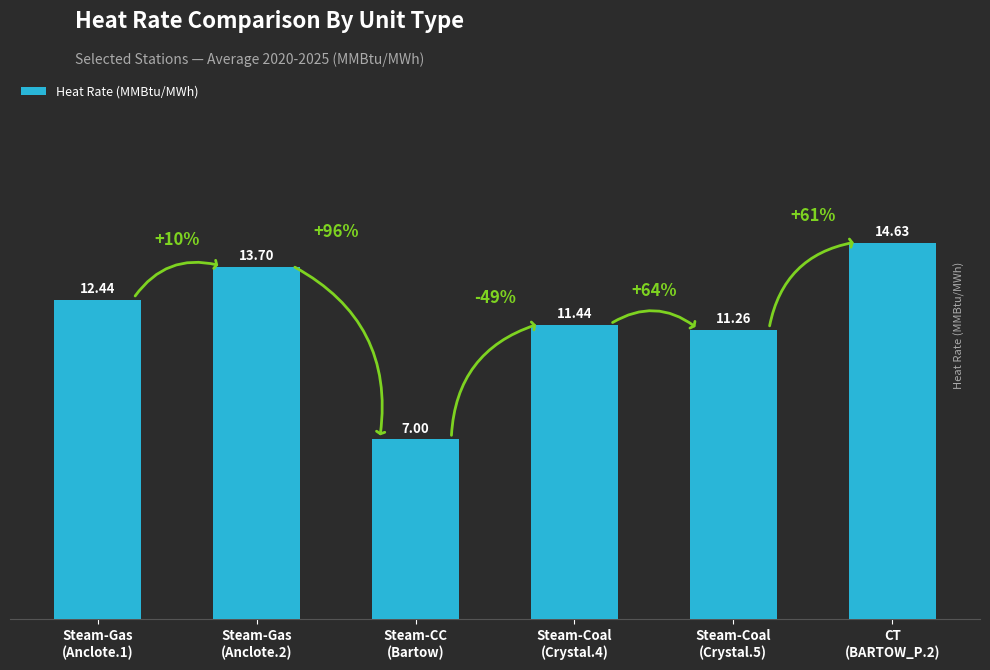

True or false: the data shows 19.6 at Steam-Gas
(Anclote.1).

False